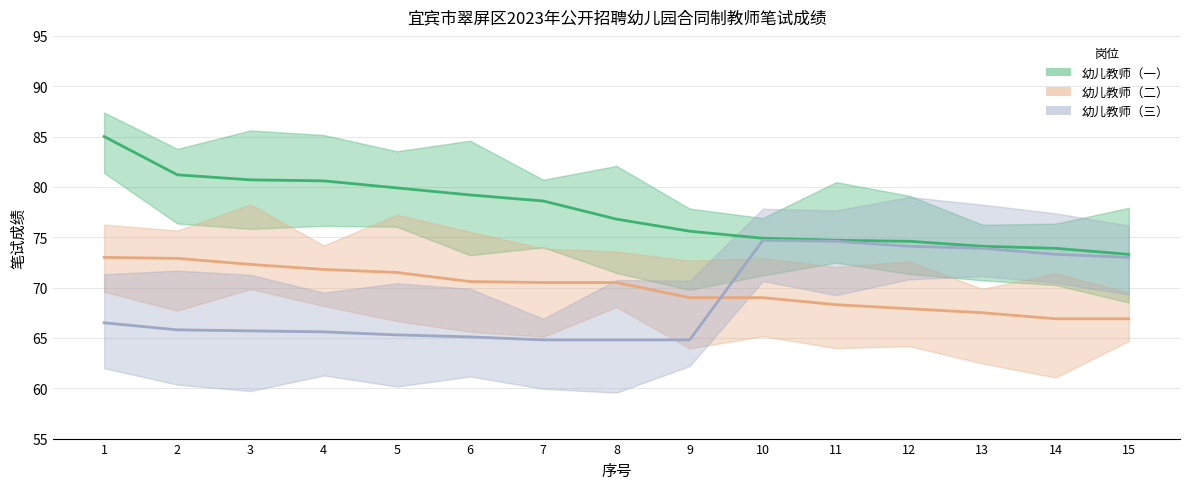

True or false: 幼儿教师（一） and 幼儿教师（三） intersect in this chart.

False